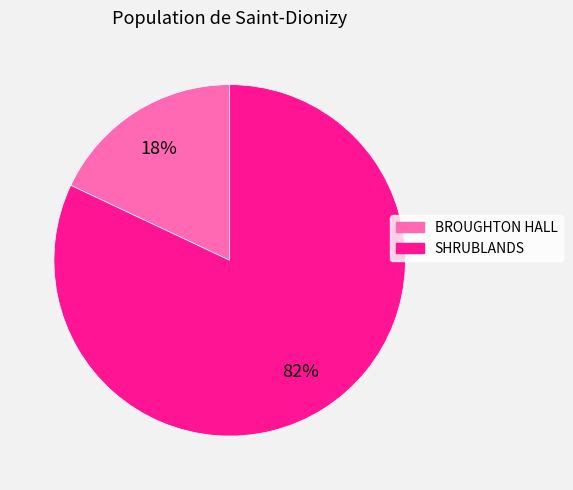

Between BROUGHTON HALL and SHRUBLANDS, which is larger?

SHRUBLANDS